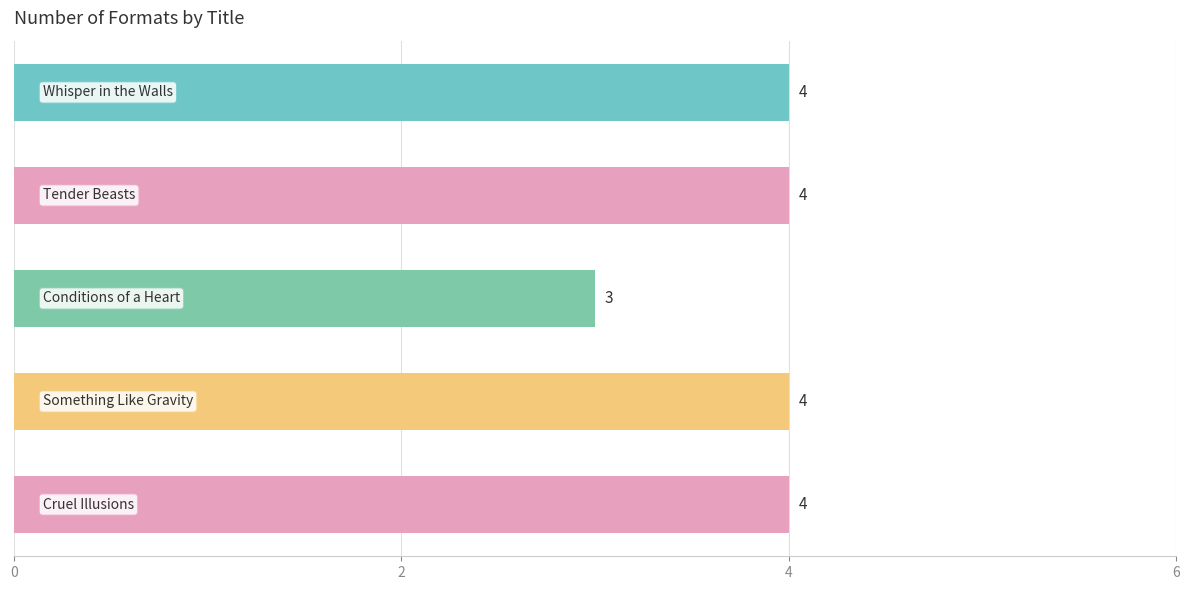

What is the value of the 2nd bar from the top?

4